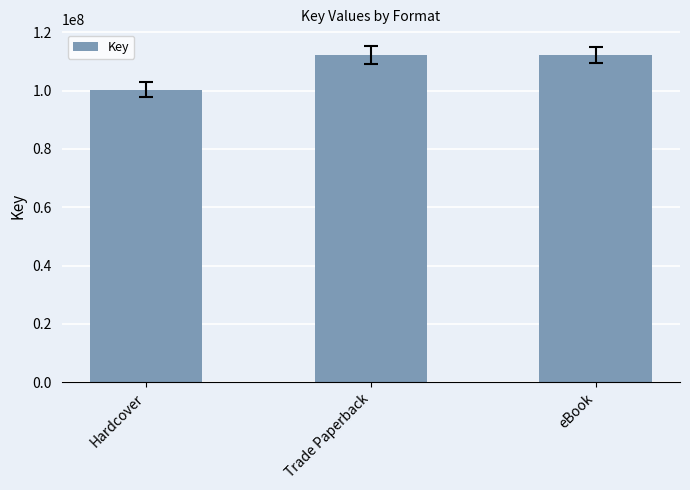

What is the difference between the maximum and minimum values?

11894285